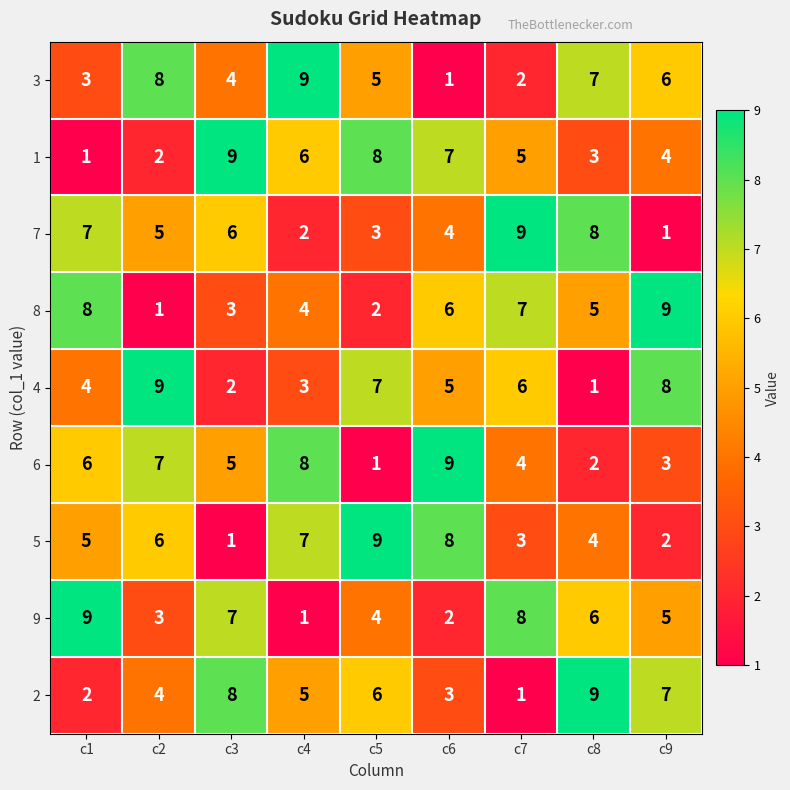

The value of 5 at c7 is 3. True or false?

True